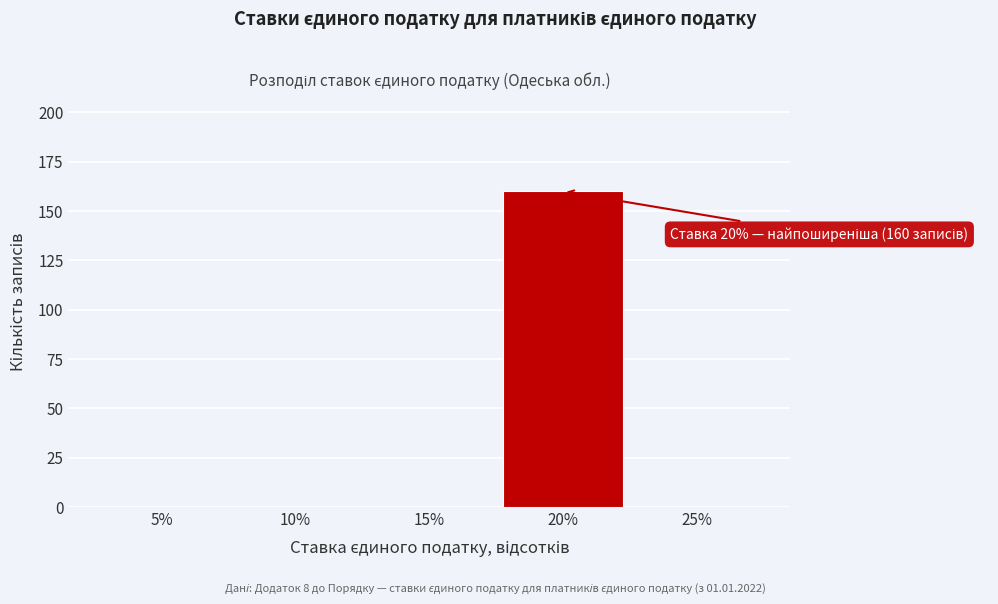

Reading left to right, list all the values displayed in this chart.

5%=0	10%=0	15%=0	20%=160	25%=0